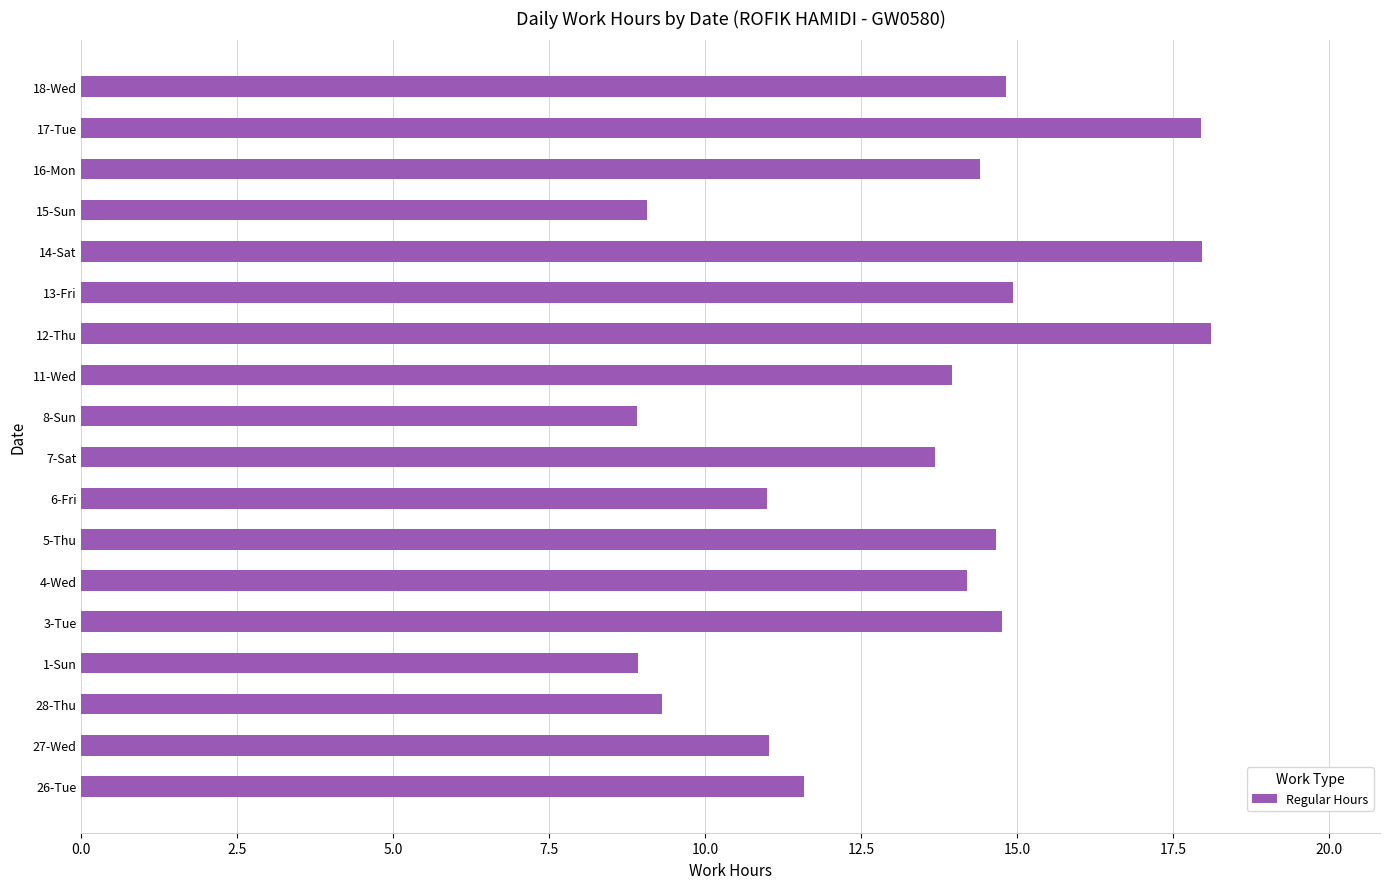

Is it true that the value at 27-Wed is 11.0?

True